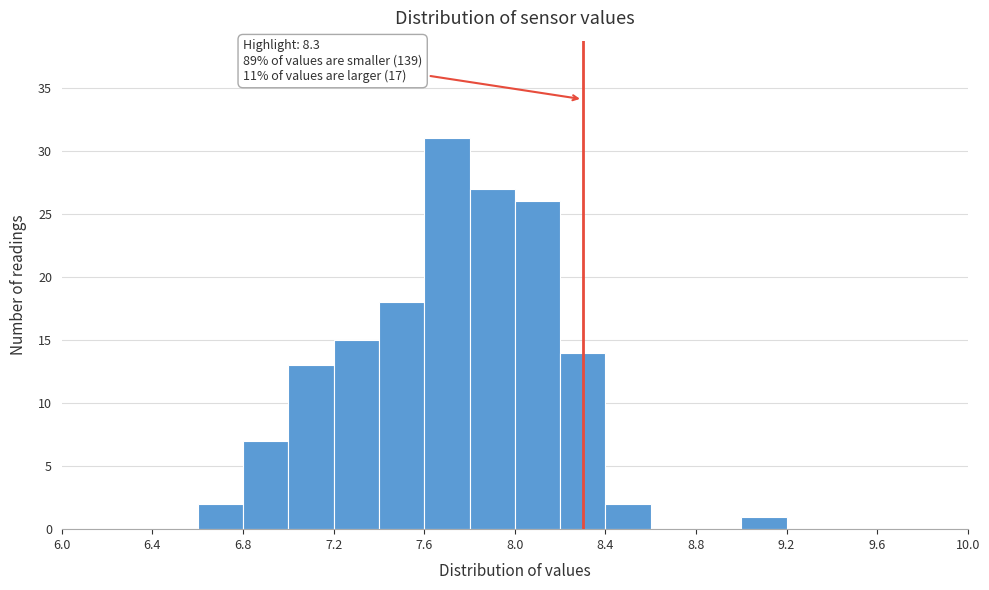

Over which range of the x-axis is the bar tallest?

7.6 to 7.8